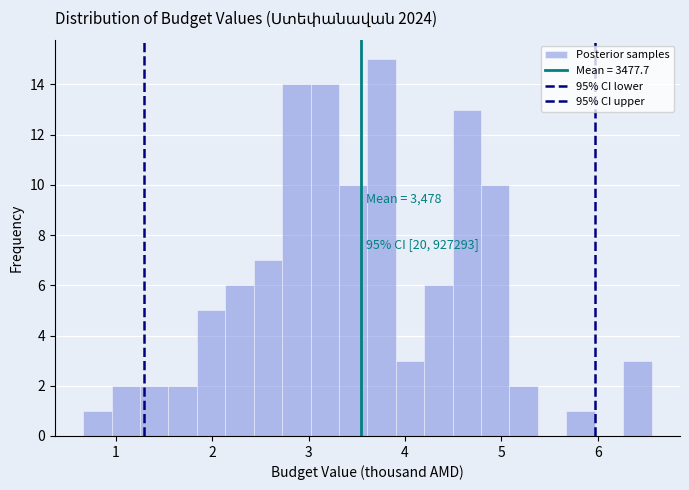

Around what value on the x-axis is the tallest bar? Give the approximate position of its centre, as read against the axis.

3.8